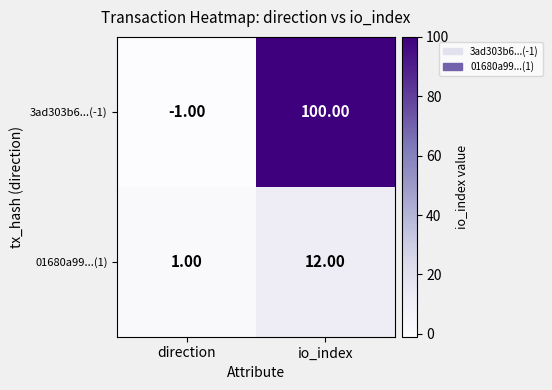

At which label is 3ad303b6...(-1) closest to 49?

direction